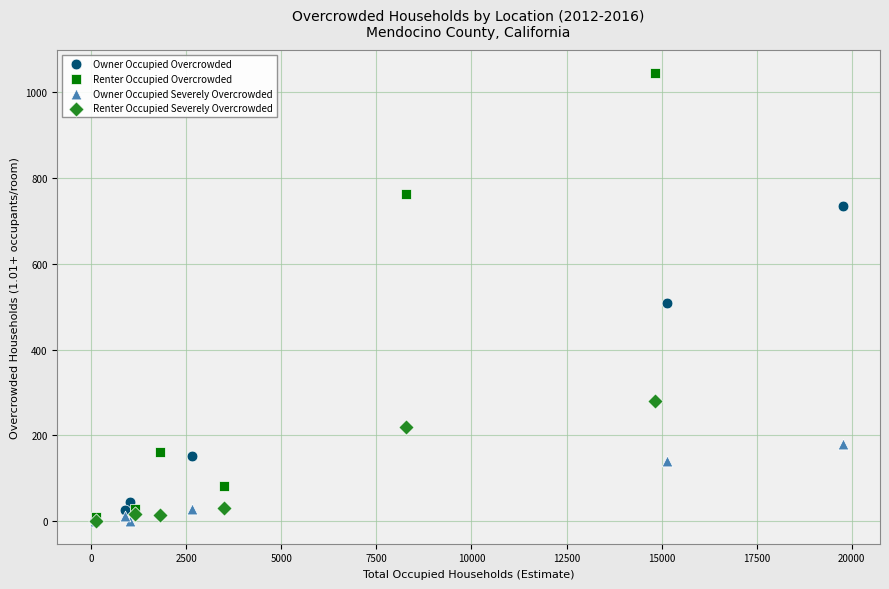

Which series has the largest Y range (max minus min)?

Renter Occupied Overcrowded